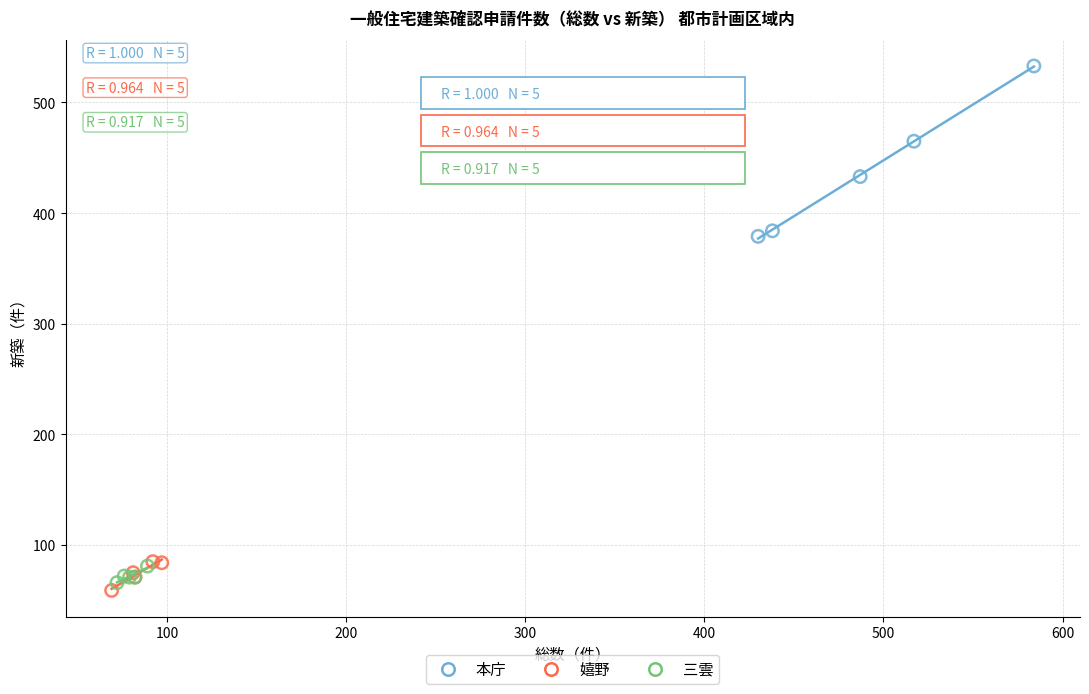

What are all the series names shown in the legend?

本庁, 嬉野, 三雲